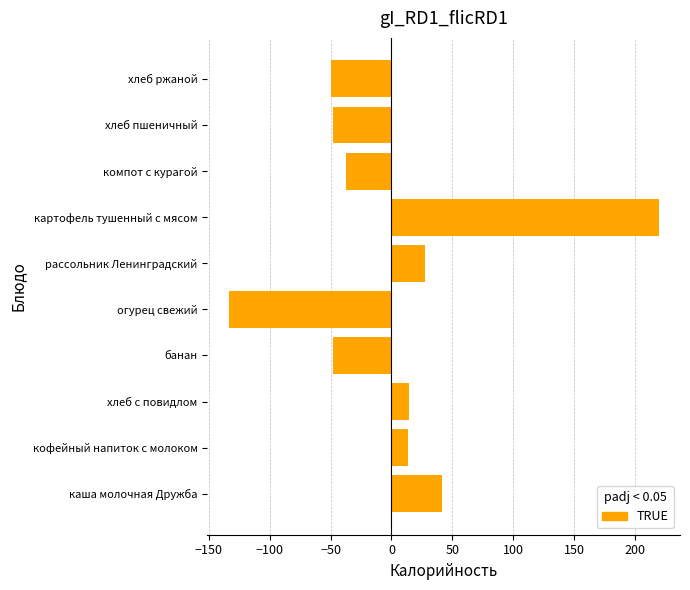

Which label corresponds to the largest value in the chart?

картофель тушенный с мясом